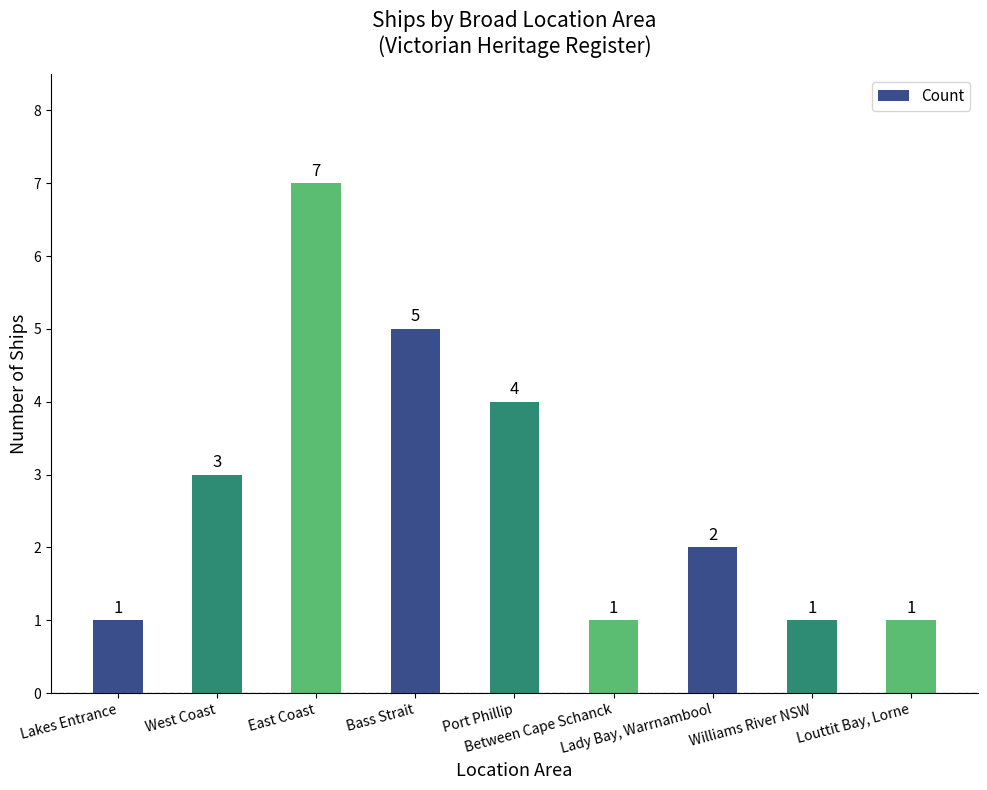

What is the label of the 8th bar from the left?

Williams River NSW